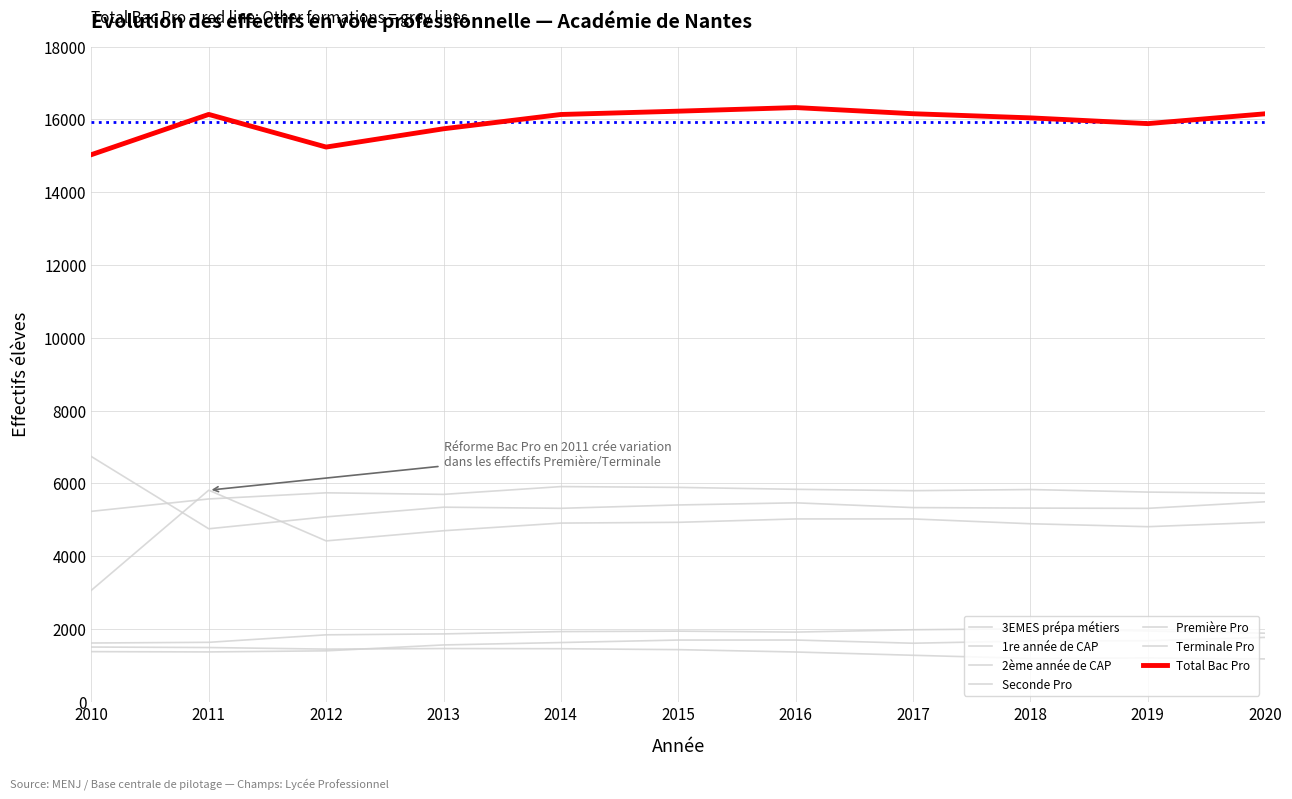

How many lines are shown in the chart?

7